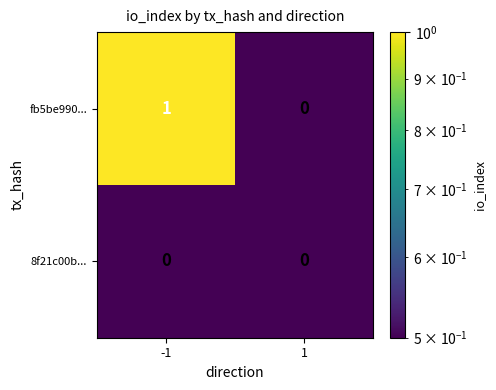

Reading left to right, list all the values displayed in this chart.

fb5be990...: -1=1	1=0
8f21c00b...: -1=0	1=0